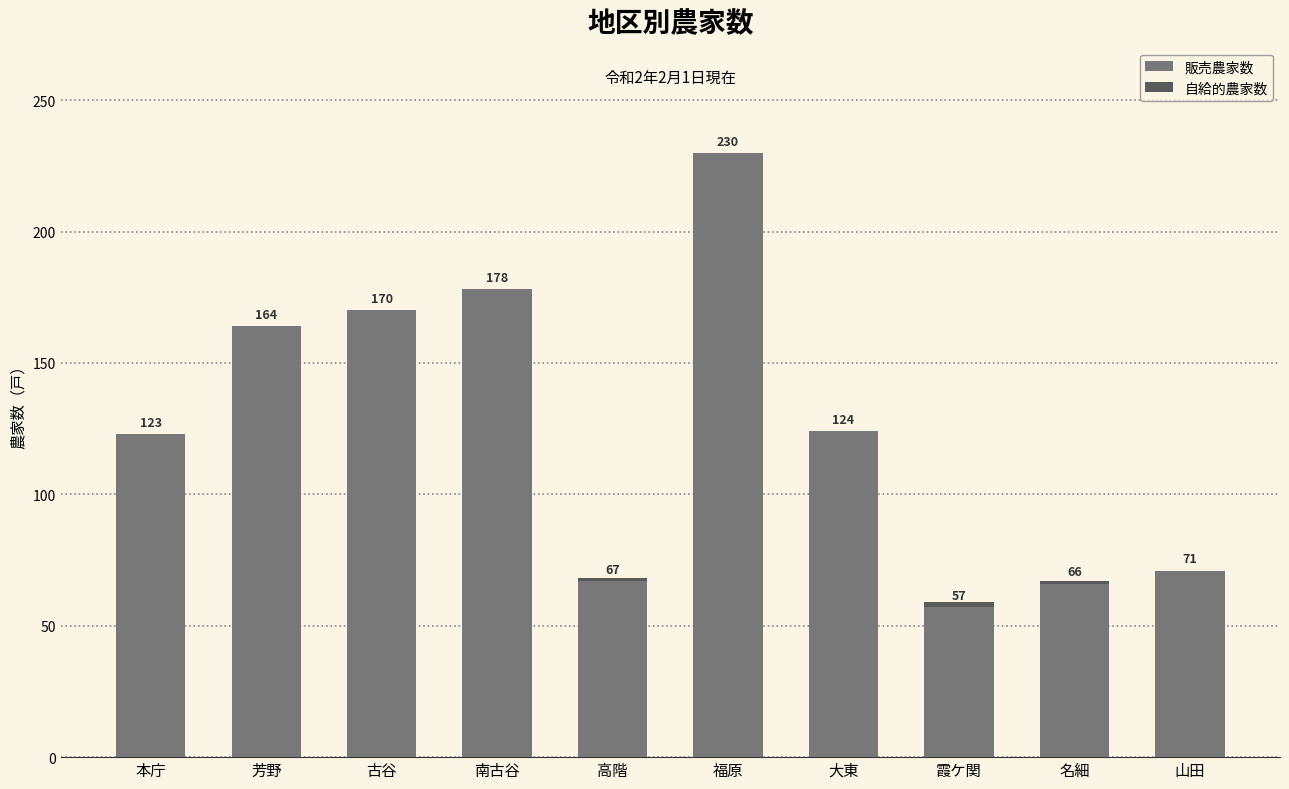

True or false: 販売農家数 has a value of 71 at 山田.

True